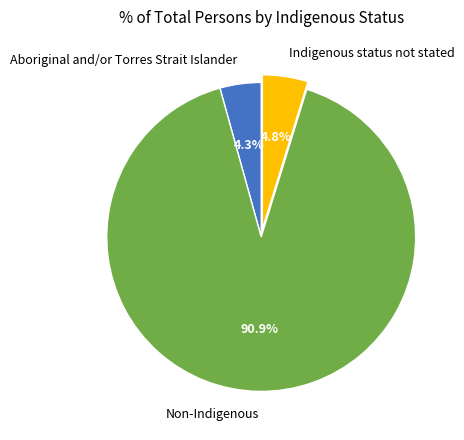

To the nearest percent, what is the average slice percentage?

33%